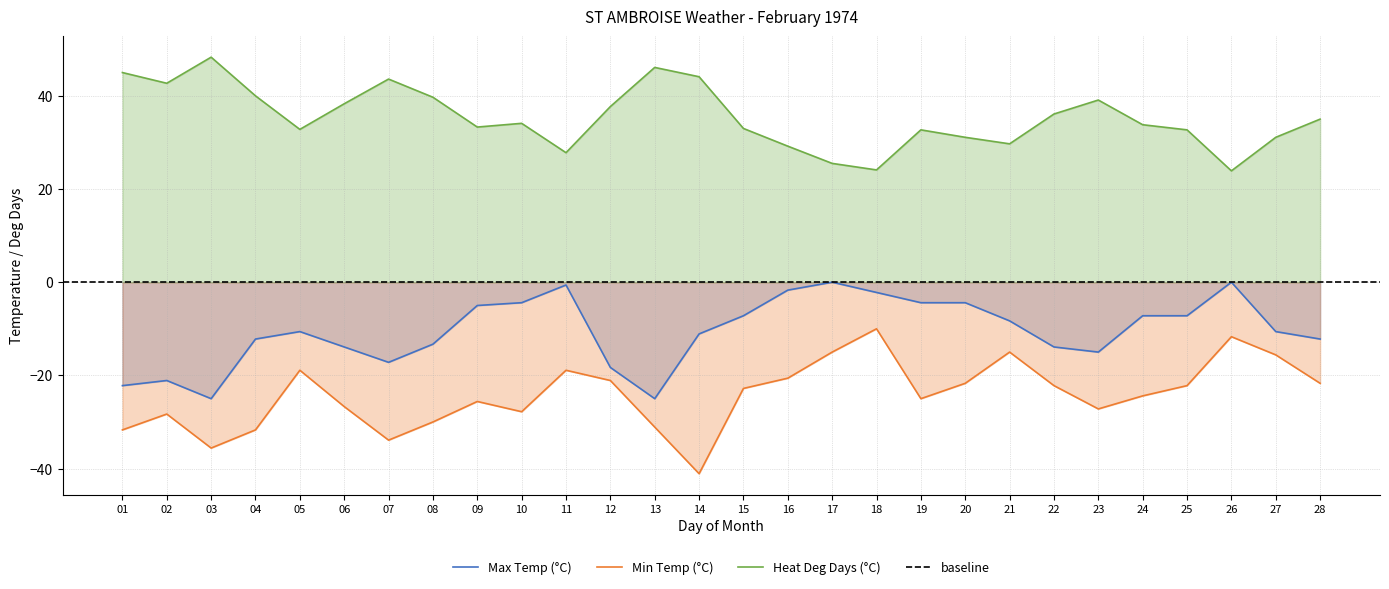

True or false: Min Temp (°C) has a value of -15.0 at 17.

True